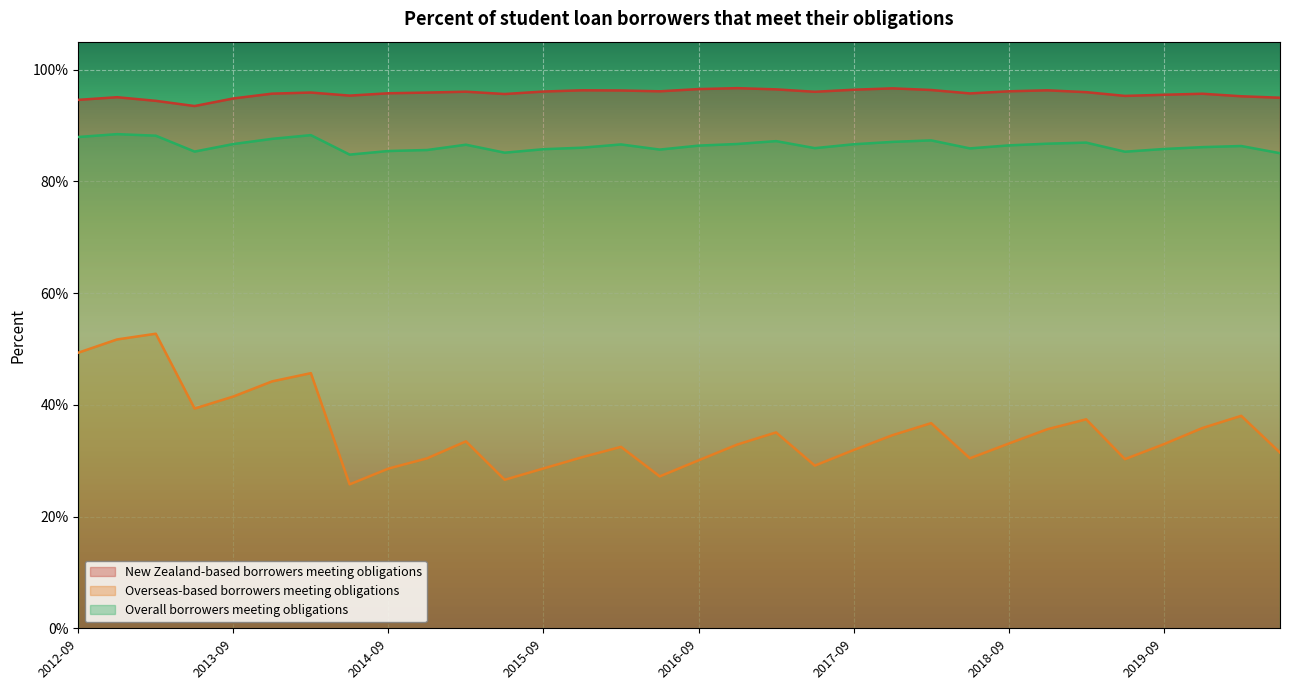

Which has a higher value, 2017-03 or 2018-12?

2017-03